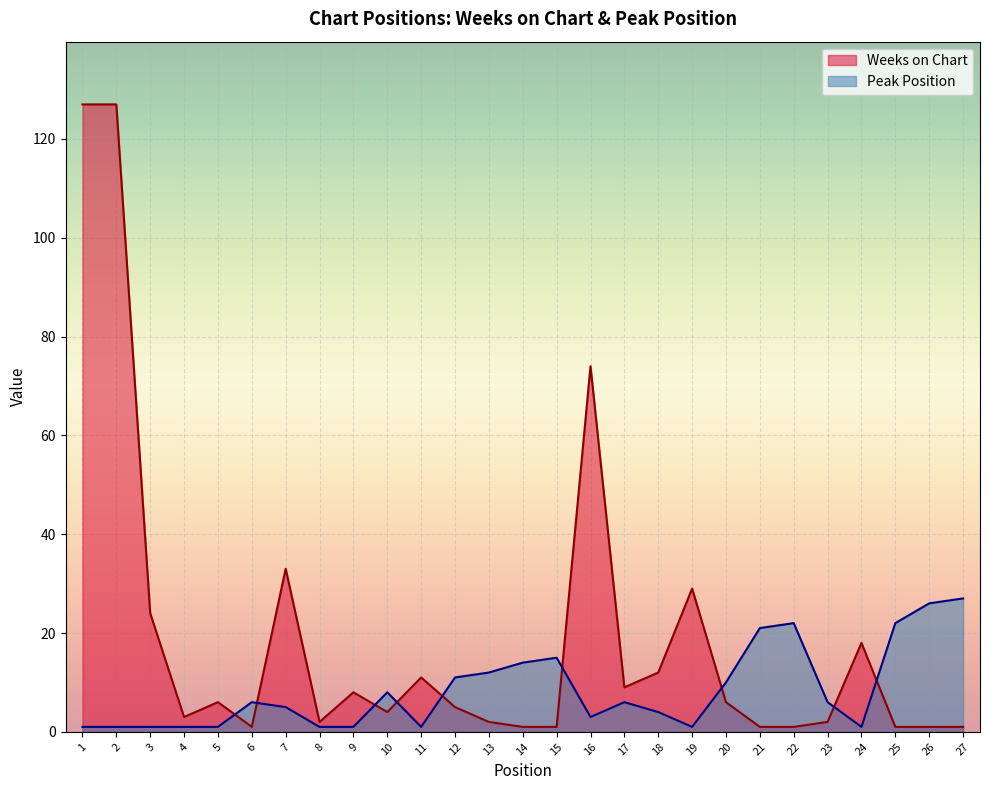

Rank the series by their average value, from highest to lowest.

Weeks on Chart, Peak Position